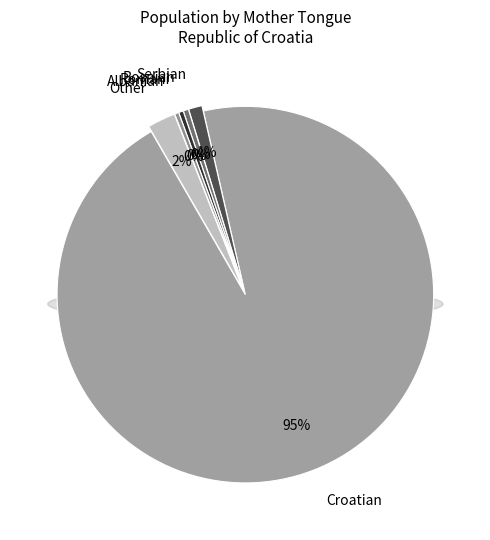

Is it true that Croatian is 95% of the pie?

True